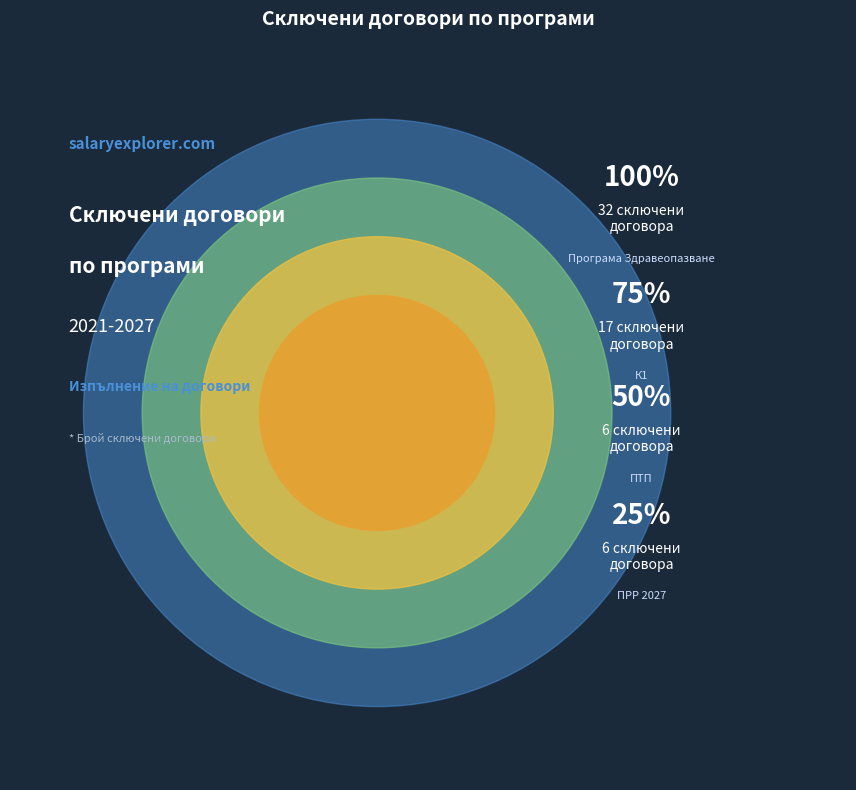

Is it true that ПАТ2024 is 11% of the pie?

False